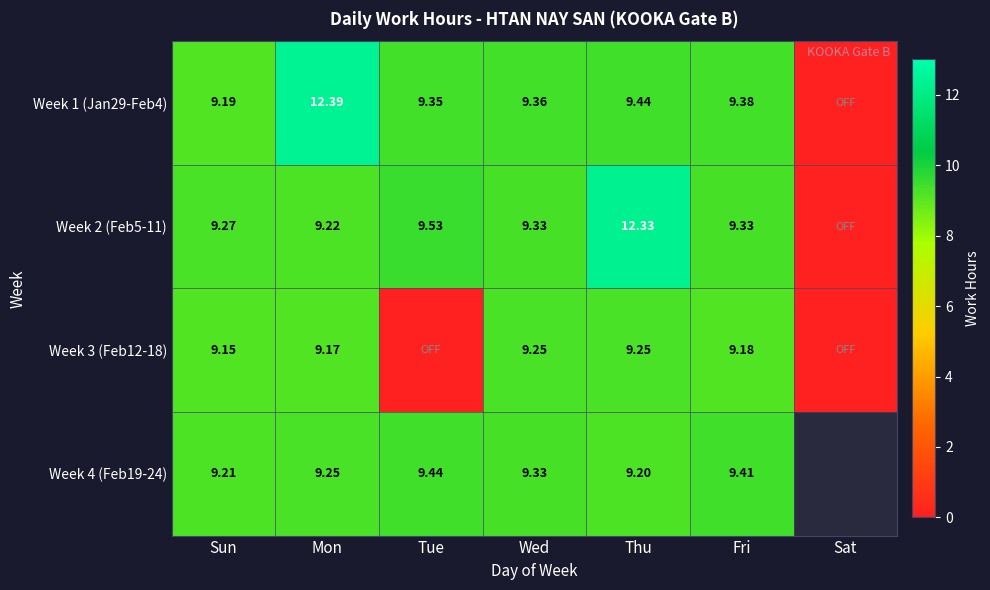

Which series has the largest total across all categories?

Week 1 (Jan29-Feb4)